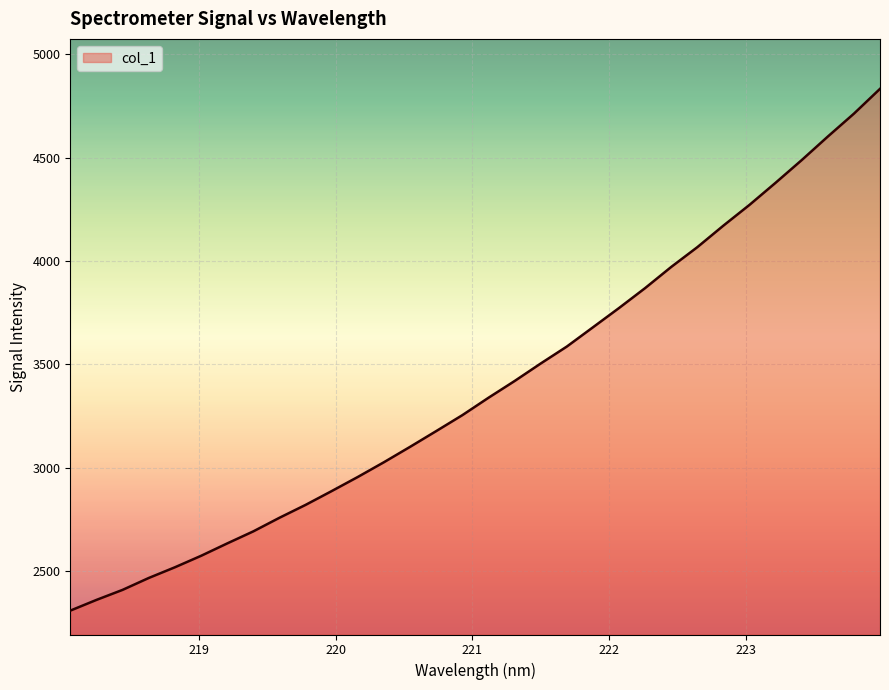

How many distinct data groups are displayed?

1